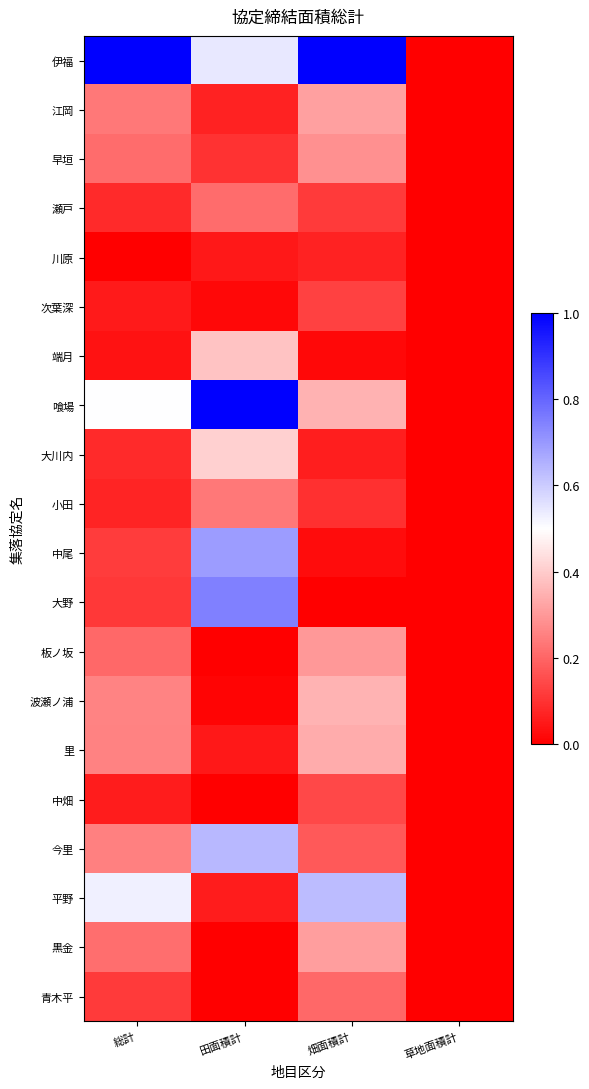

What is the difference between the highest and lowest values at 総計?

1.0